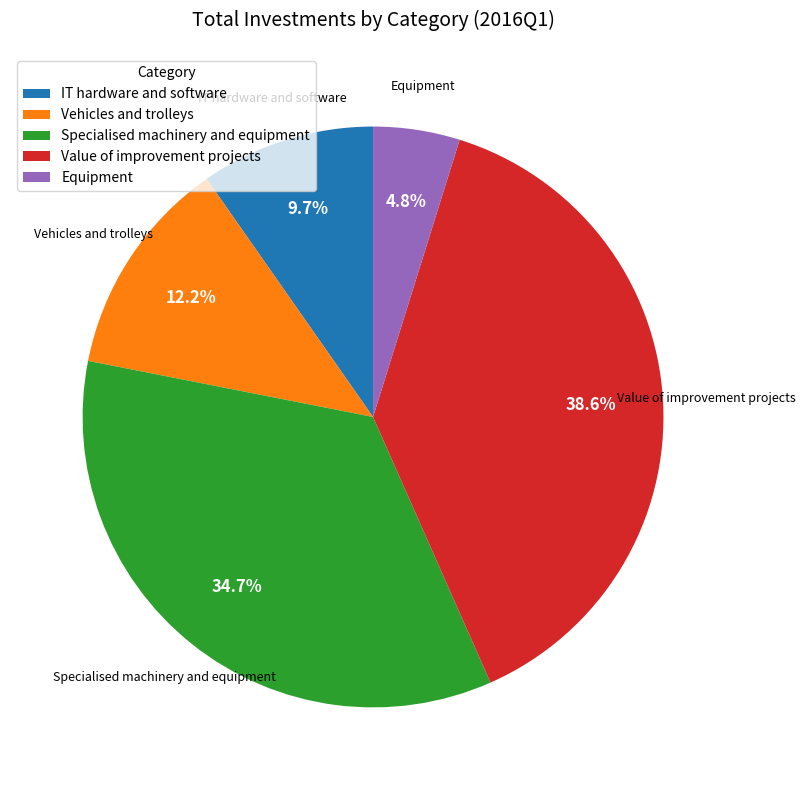

Is Vehicles and trolleys the majority of the pie?

No